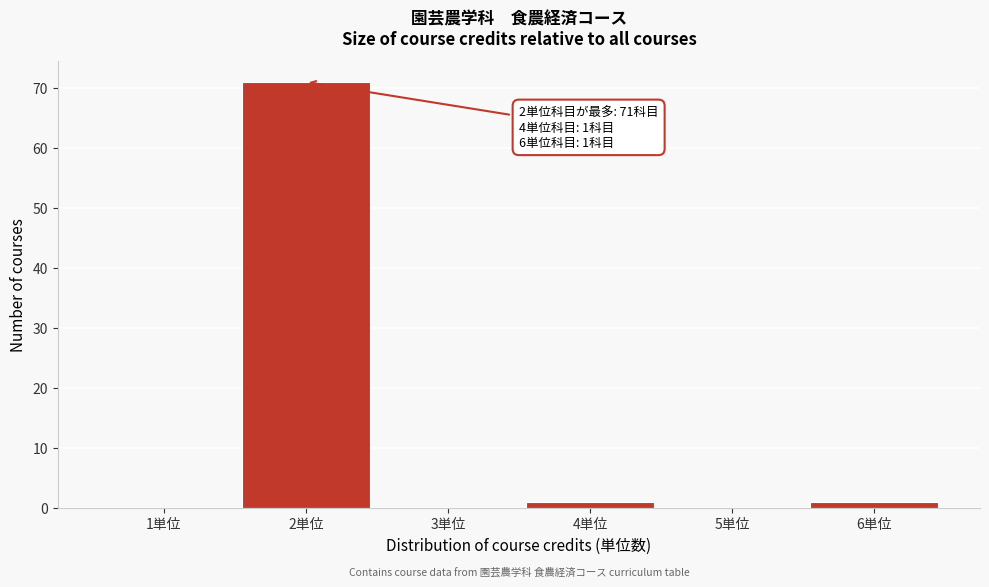

Reading left to right, transcribe all the data shown in this chart.

1単位=0	2単位=71	3単位=0	4単位=1	5単位=0	6単位=1